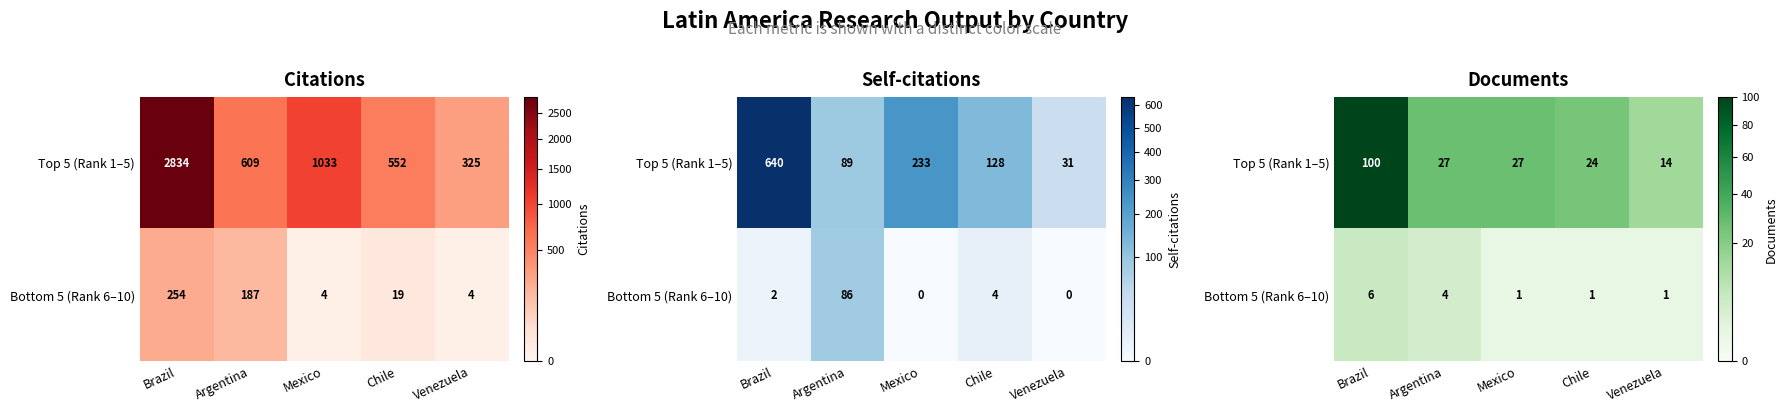

What is the total value across all series at Brazil?

106